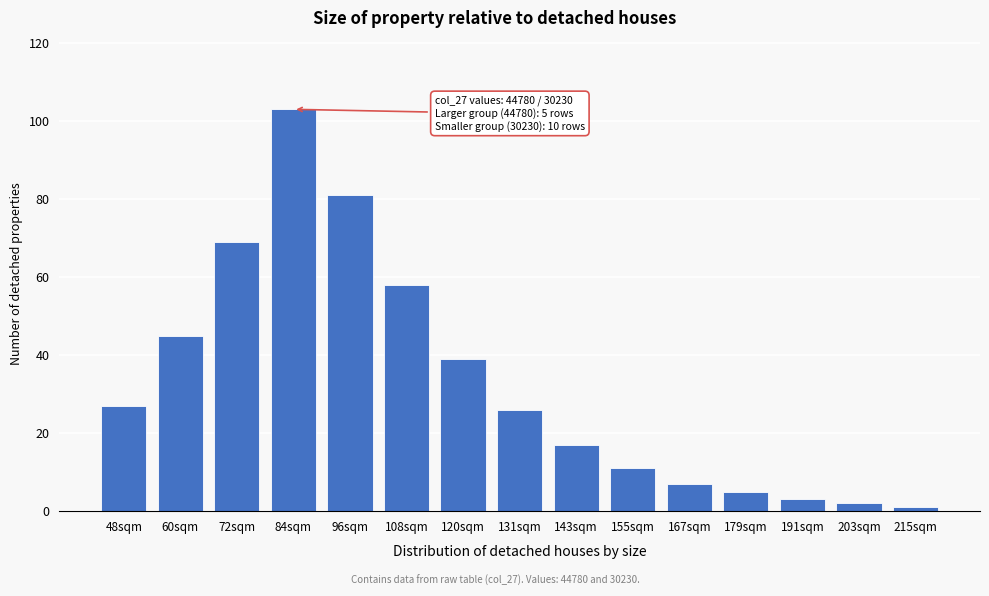

Reading right to left, extract all data points from this chart.

1	2	3	5	7	11	17	26	39	58	81	103	69	45	27